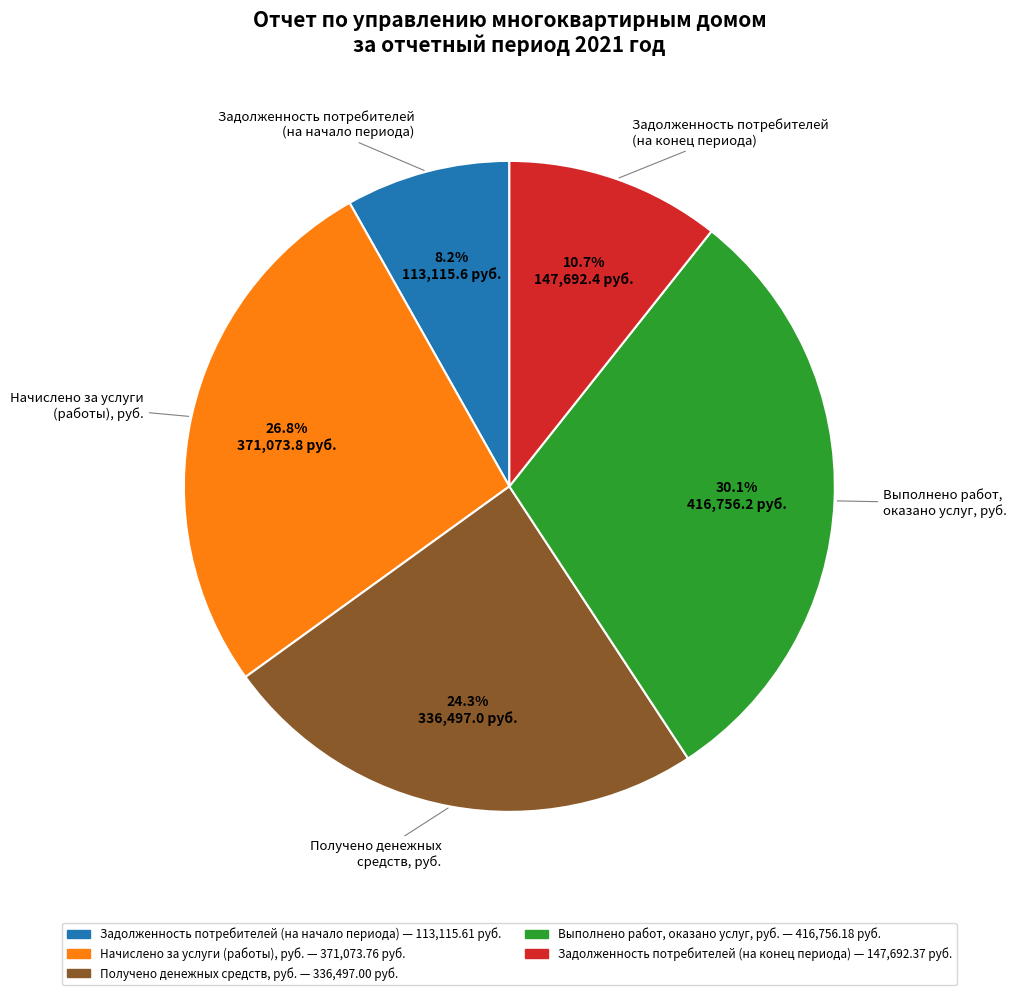

Does Задолженность потребителей (на конец периода) account for over 50% of the chart?

No